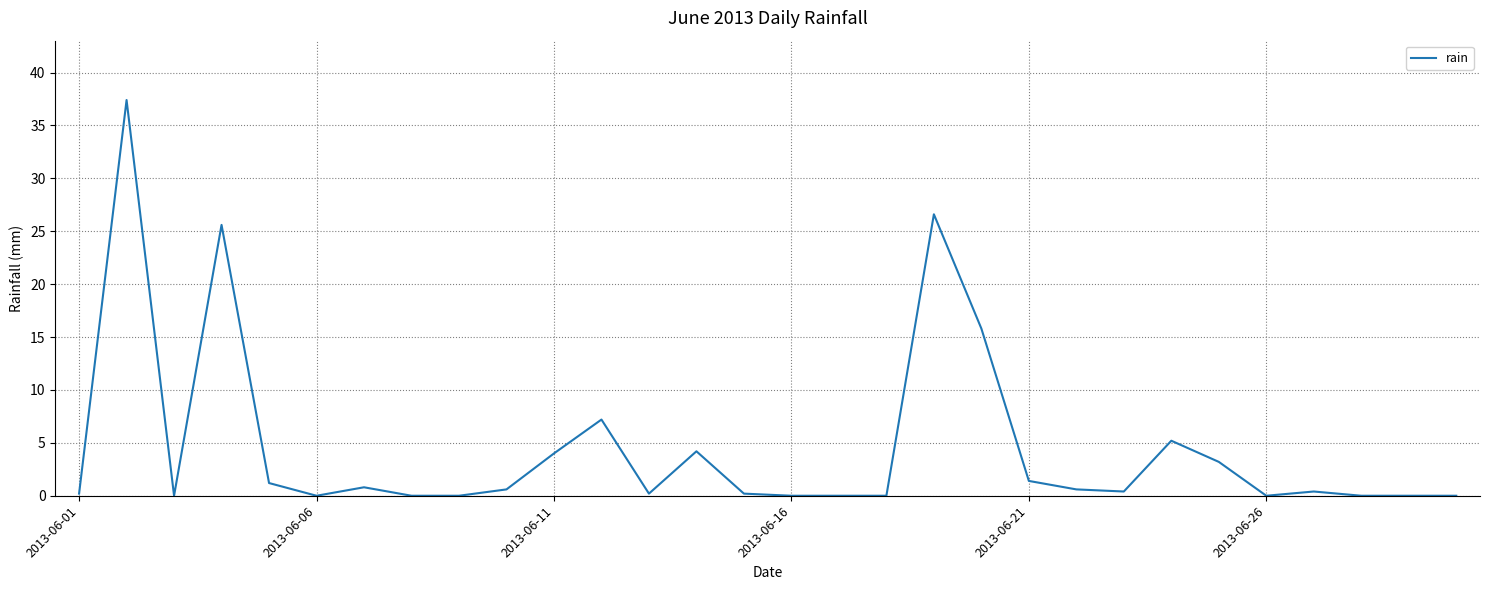

What is the maximum value shown in the chart?

37.4